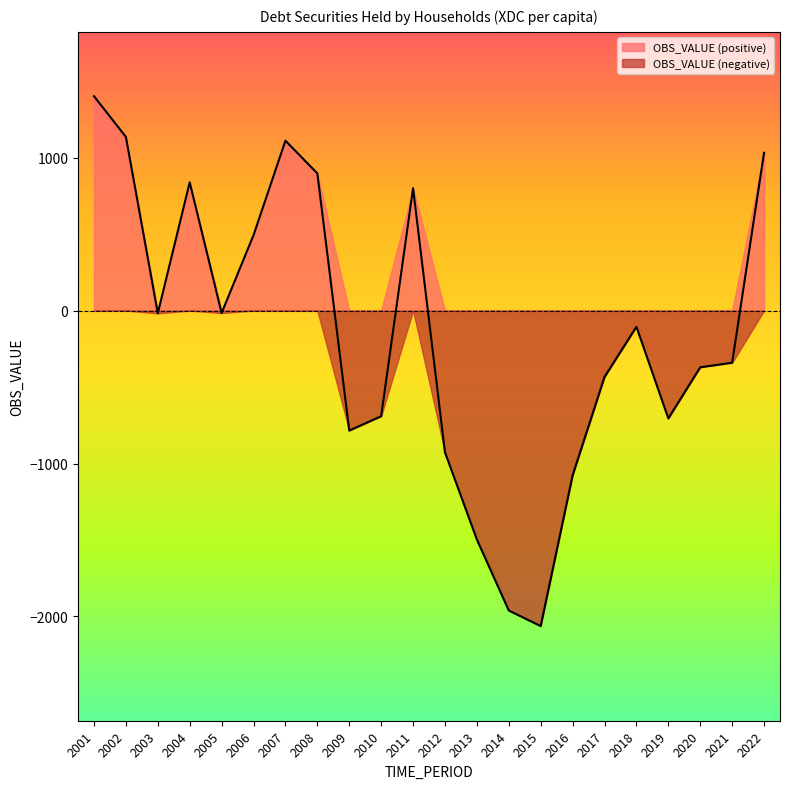

Where is the first local minimum?

2003